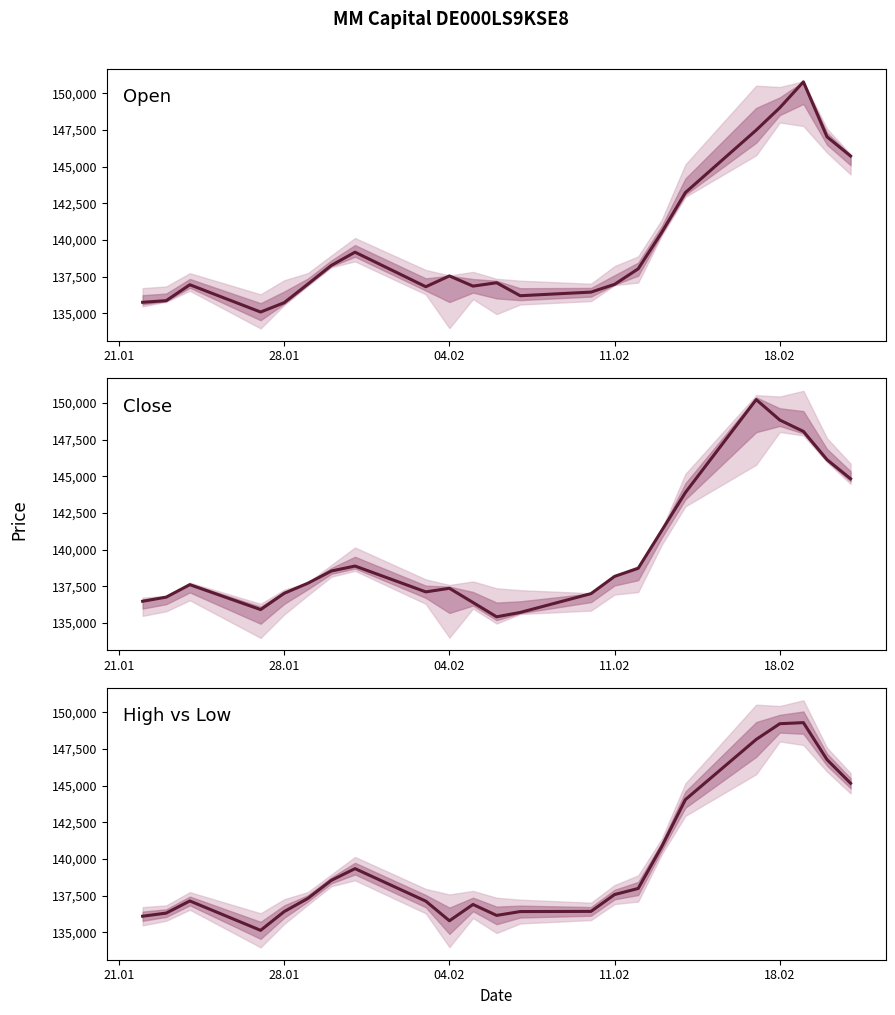

True or false: Open has more than 0 points higher than both neighbors.

True